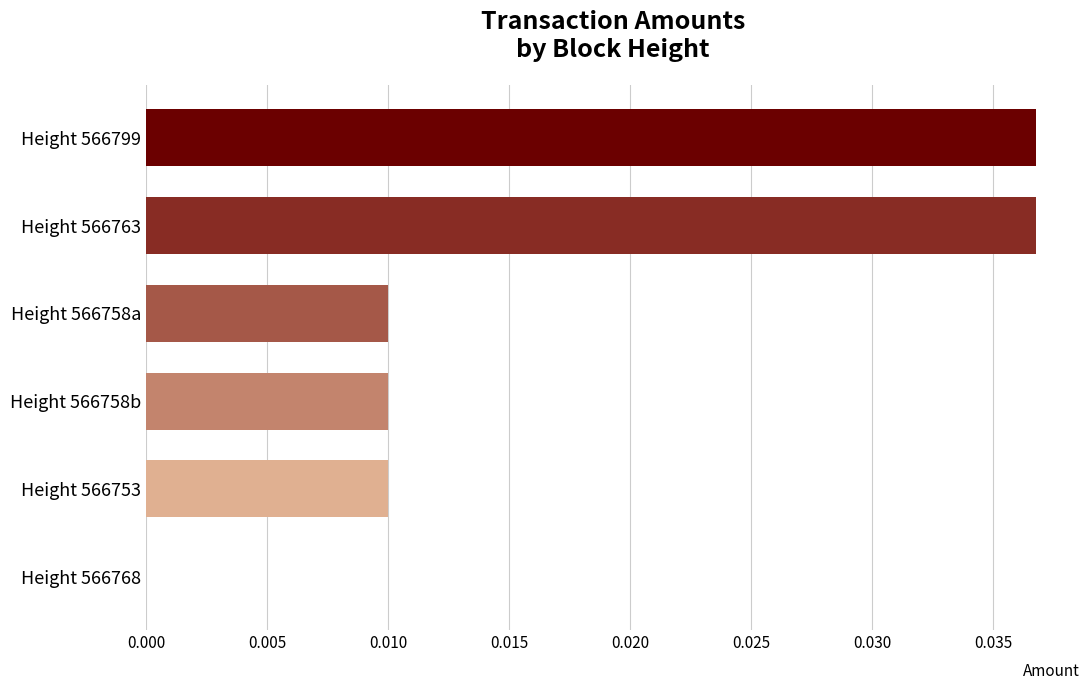

True or false: the data shows 0.0 at Height 566753.

True